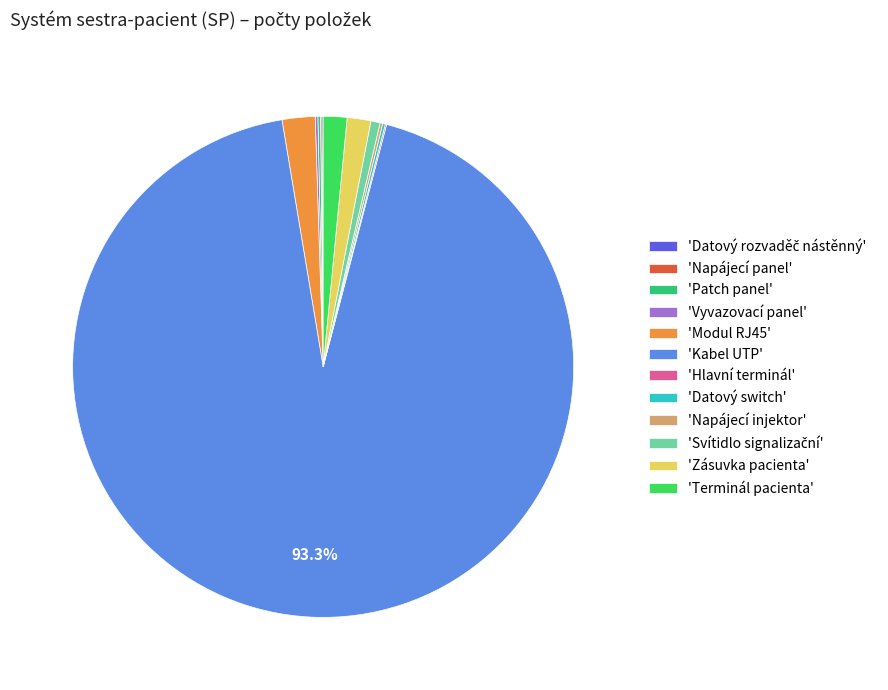

Is there a majority slice in this chart?

Yes